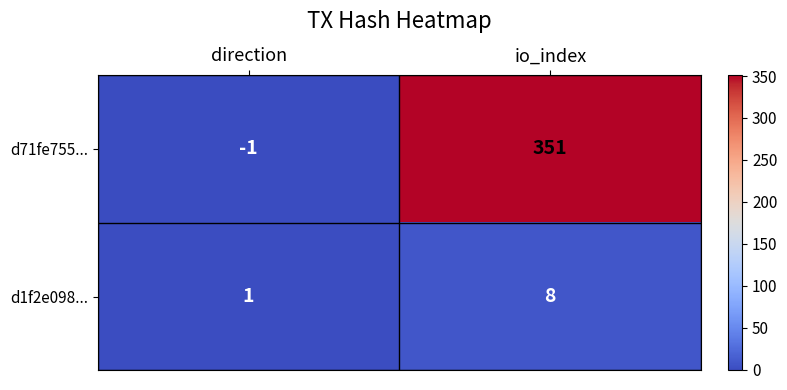

True or false: d71fe755... has a value of 544 at io_index.

False